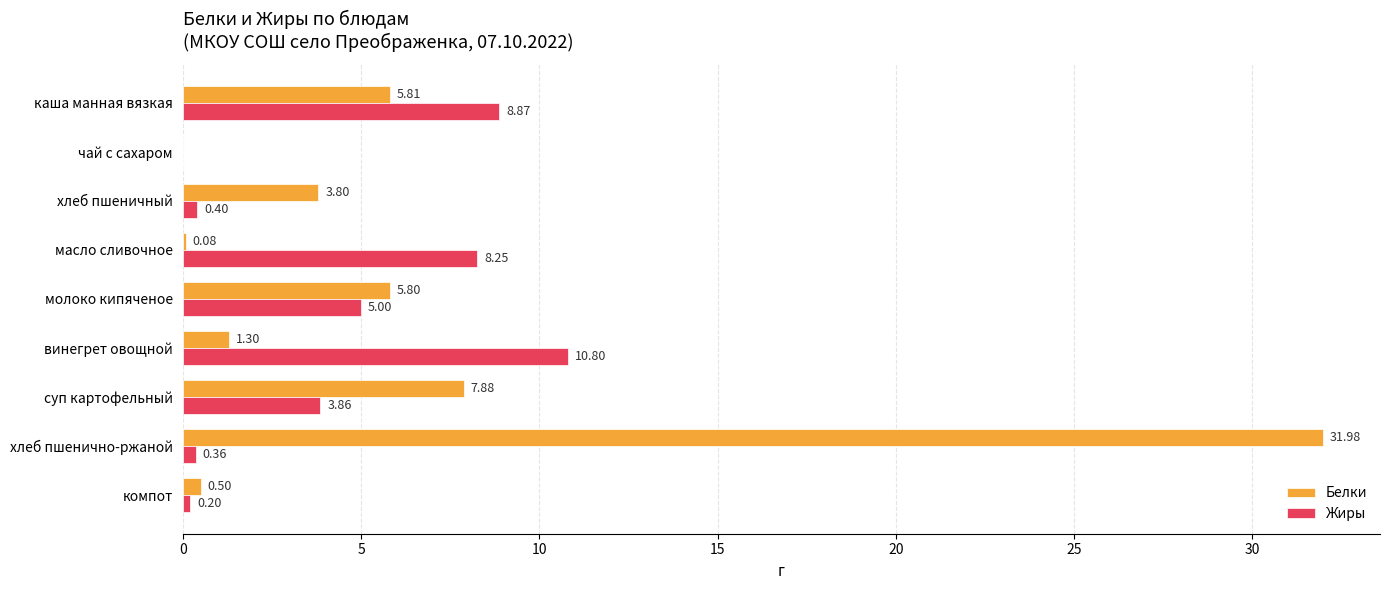

Which series has the widest spread of values?

Белки